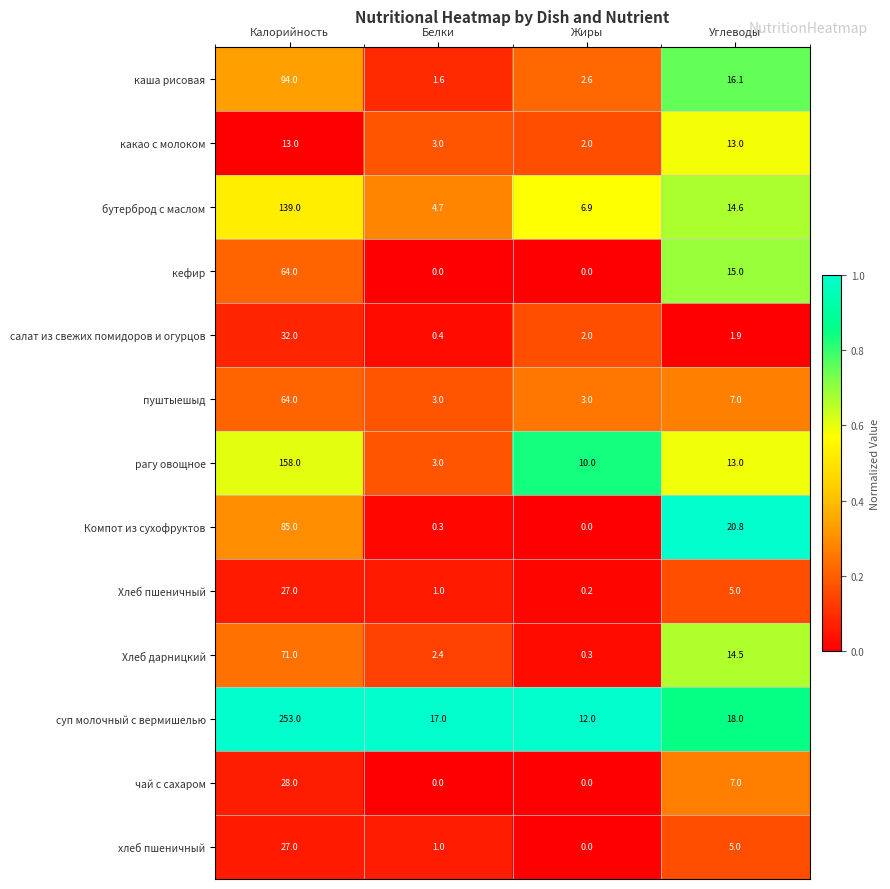

Which series has the largest total across all categories?

суп молочный с вермишелью